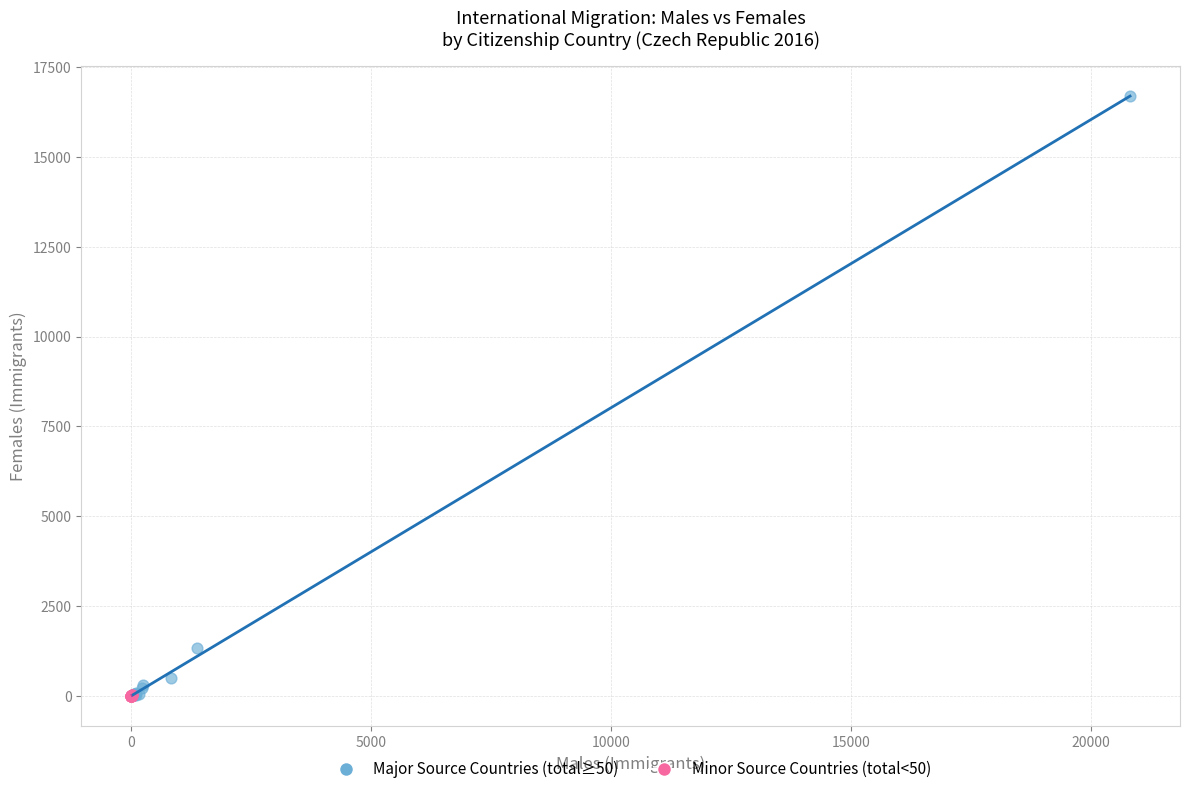

Which series reaches the maximum Y coordinate?

Major Source Countries (total≥50)